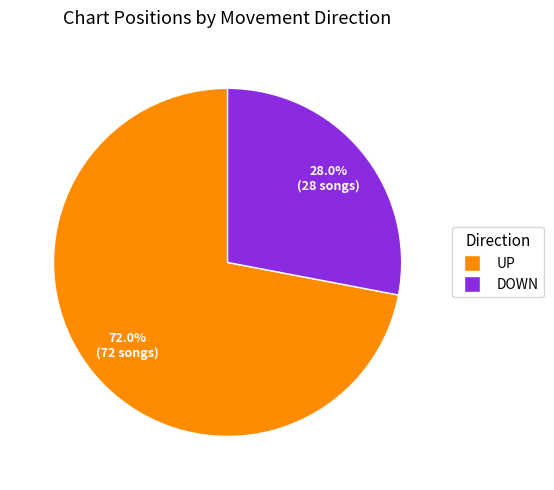

How many slices are in this pie chart?

2